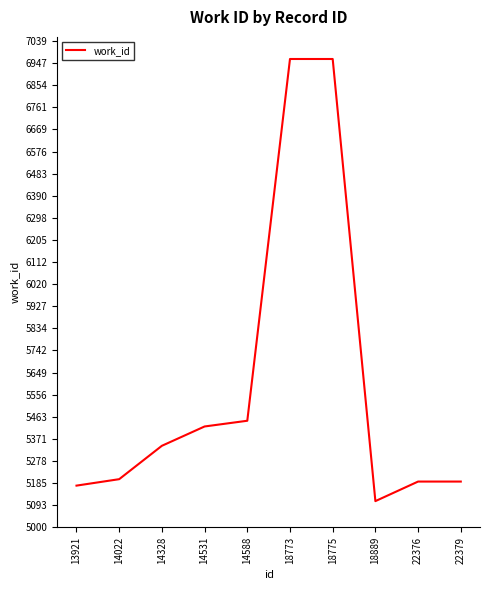

What is the smallest value displayed?

5110